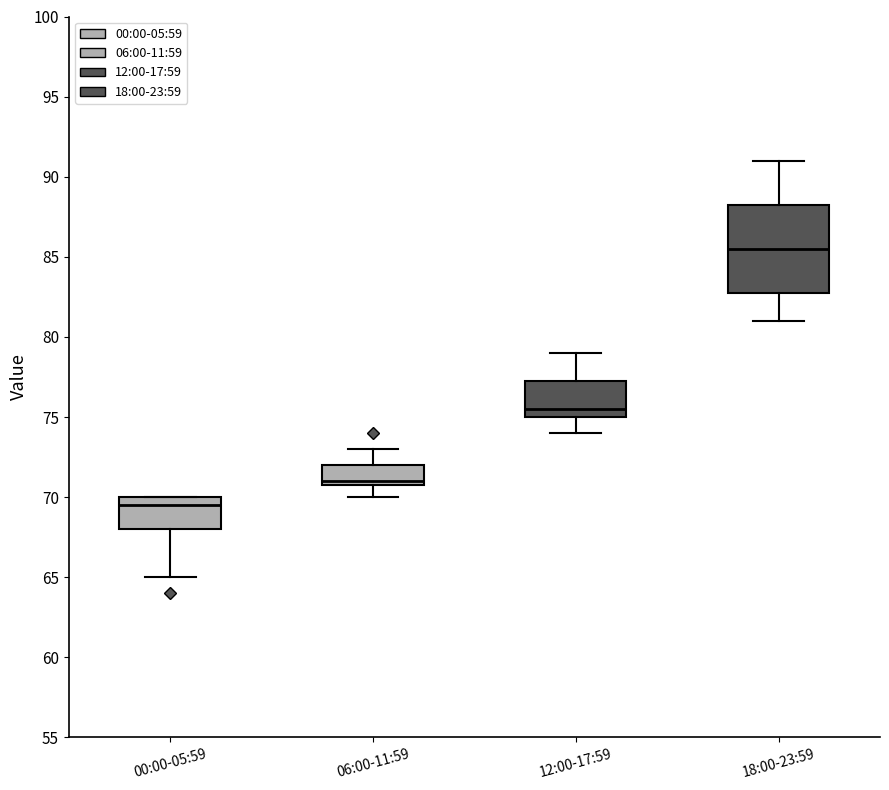

Reading left to right, transcribe this box plot: for each box, give where its median line is, the range the box spans, and where its two whiskers end, as read against the y-axis. The values are not printed on the chart, so give them approximately, as read against the axis.

00:00-05:59: median 69.5, box 68.0 to 70.0, whiskers 65.0 to 70.0
06:00-11:59: median 71.0 (just above the box's lower edge), box 71.0 to 72.0, whiskers 70.0 to 73.0
12:00-17:59: median 75.5, box 75.0 to 77.5, whiskers 74.0 to 79.0
18:00-23:59: median 85.5, box 83.0 to 88.5, whiskers 81.0 to 91.0